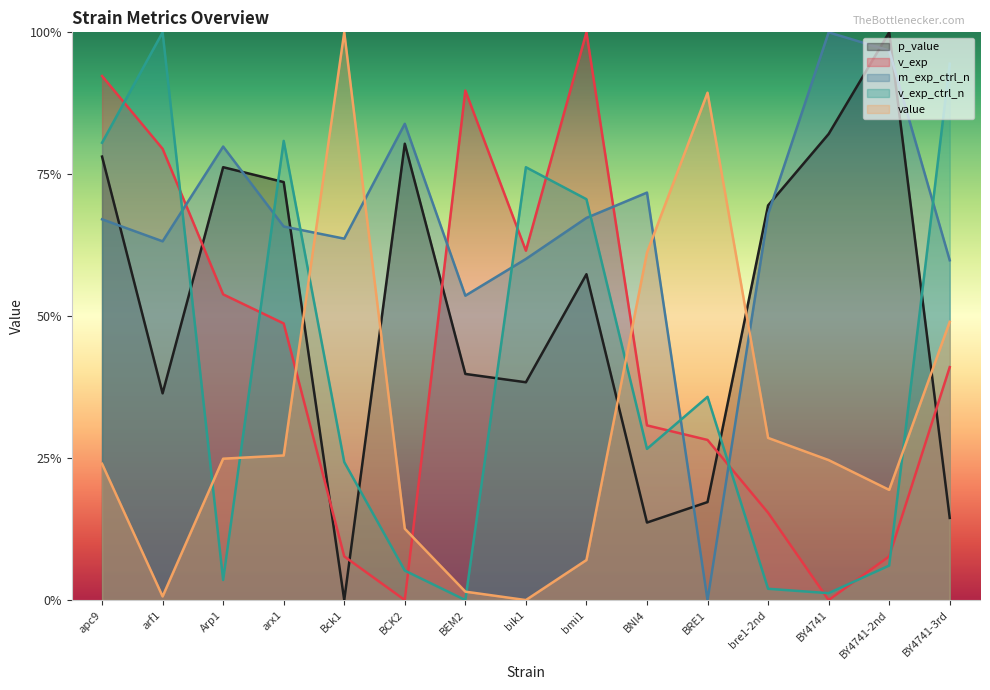

What is the difference between the highest and lowest values at Bck1?

1.0